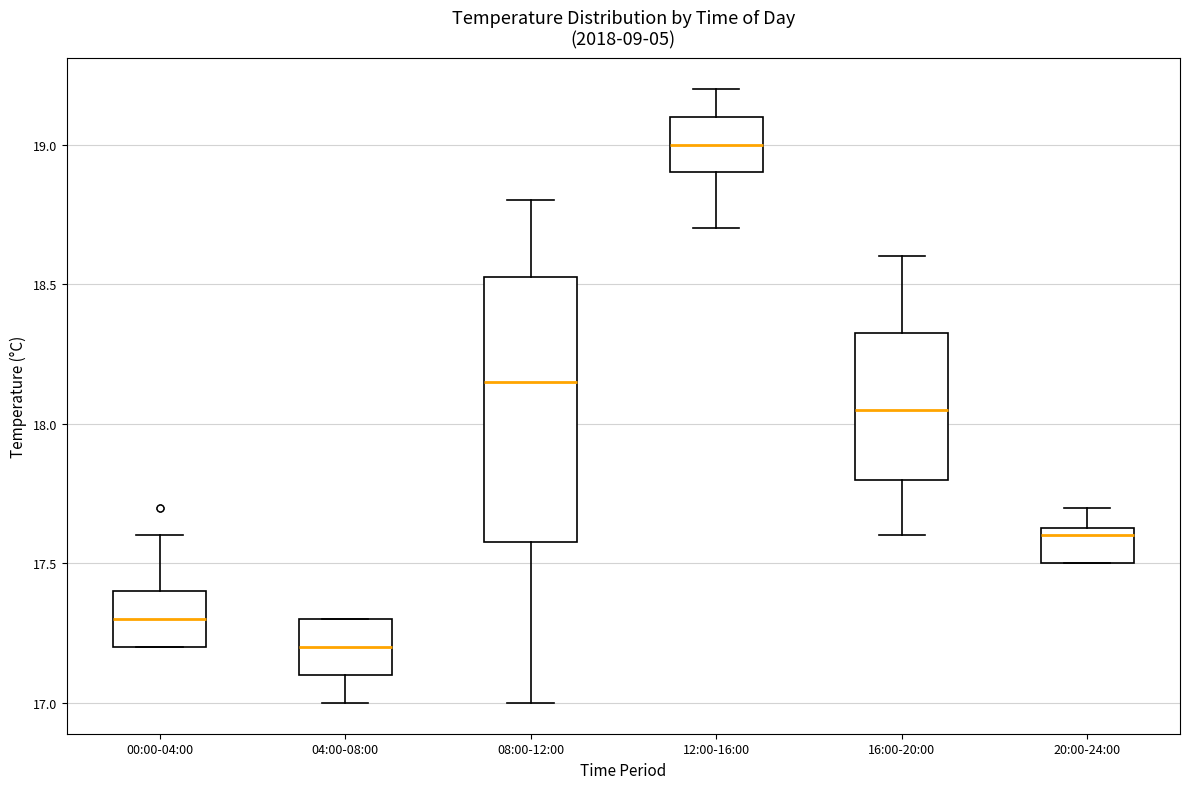

Which box is the tallest, from its lower edge to its upper edge?

08:00-12:00